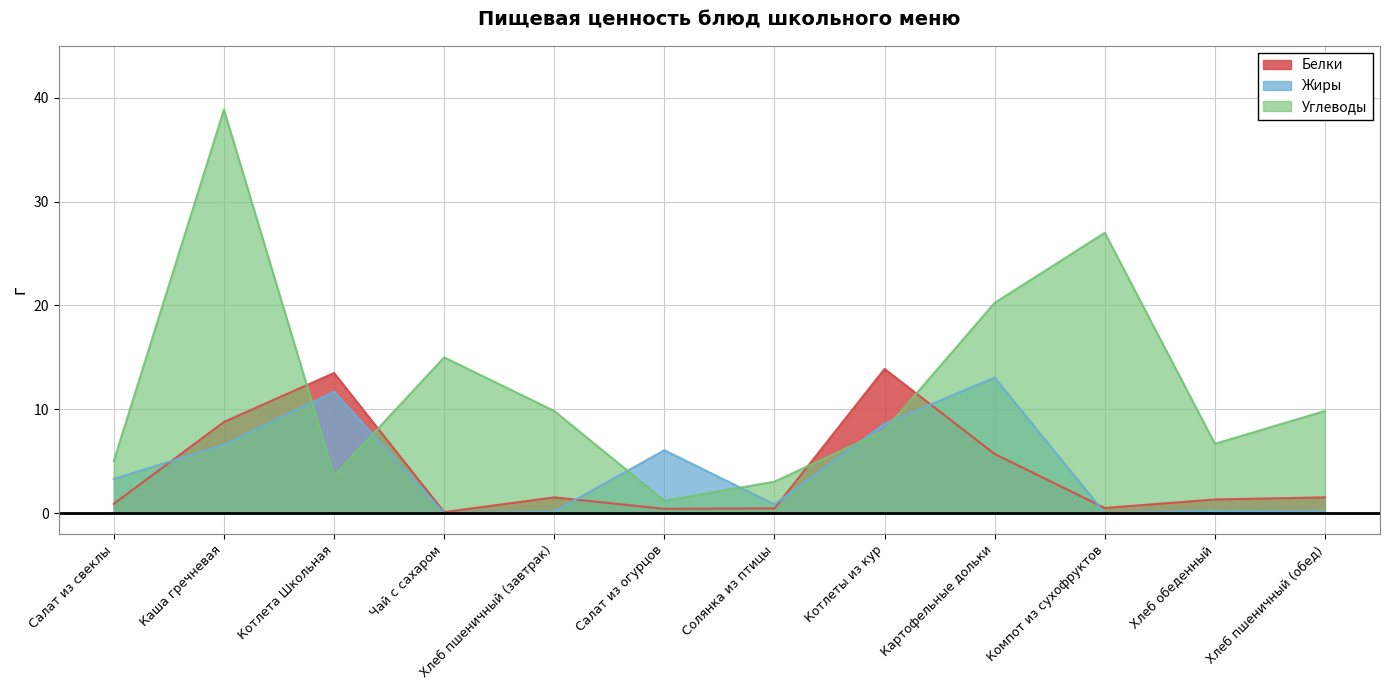

True or false: Белки has a value of 0.4 at Салат из свеклы.

False